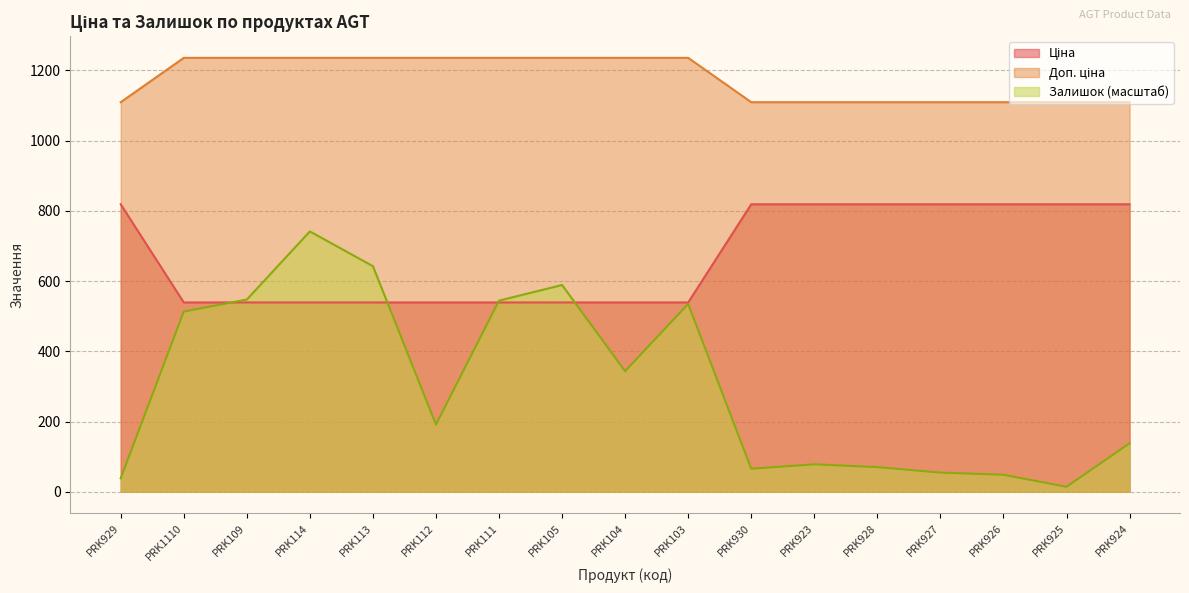

List the labels in order of Залишок value, largest first.

PRK114, PRK113, PRK105, PRK109, PRK111, PRK103, PRK1110, PRK104, PRK112, PRK924, PRK923, PRK928, PRK930, PRK927, PRK926, PRK929, PRK925